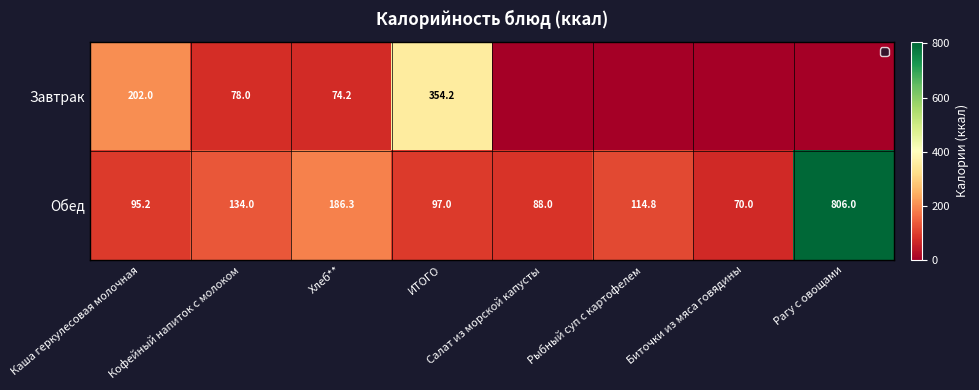

What is the difference between the Обед values at Хлеб** and Салат из морской капусты?

98.3